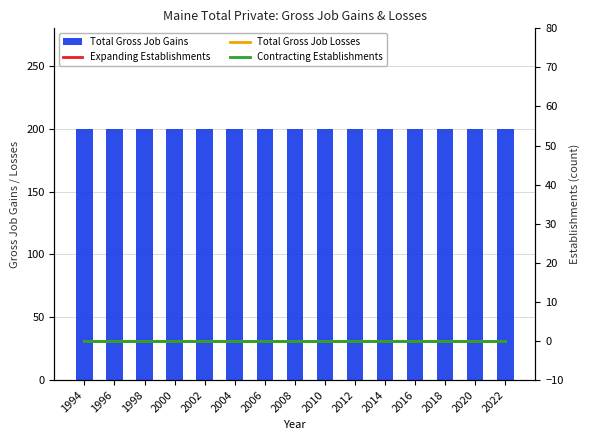

At how many categories does at least one series exceed 93?

15